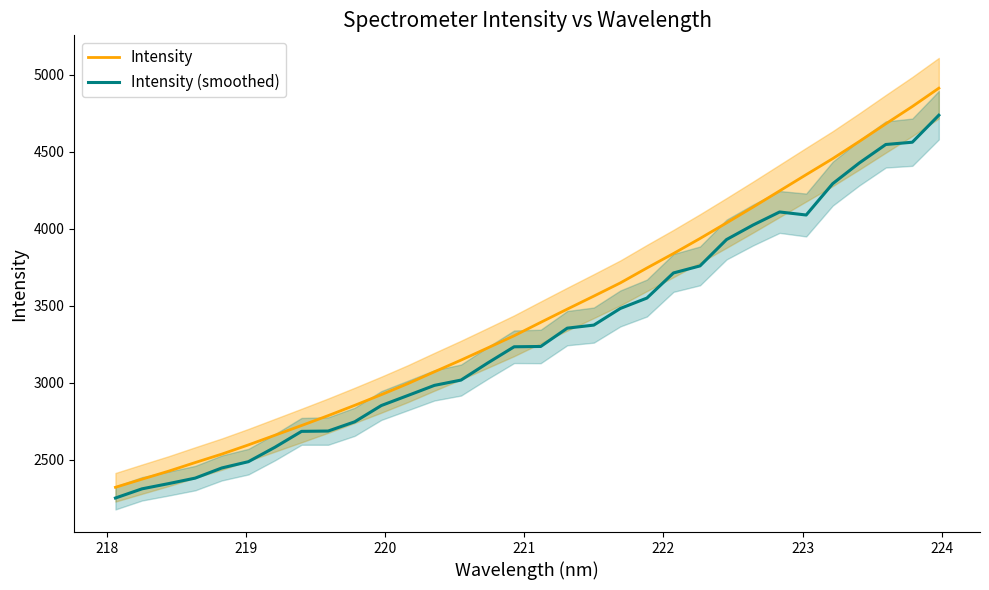

What is the lowest value of the Intensity (smoothed) series?

2252.5